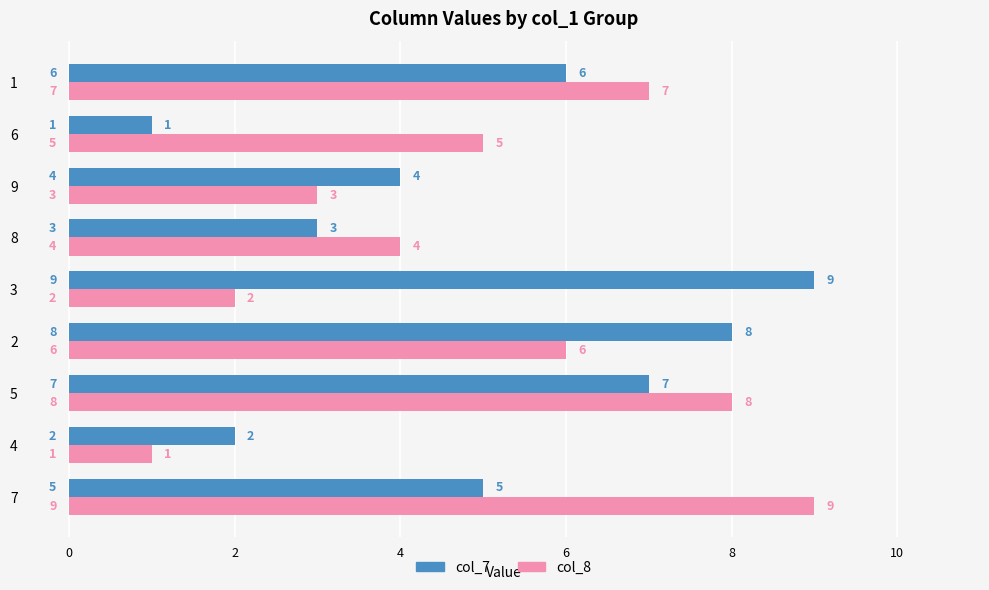

How many values in the col_8 series are below 5?

4